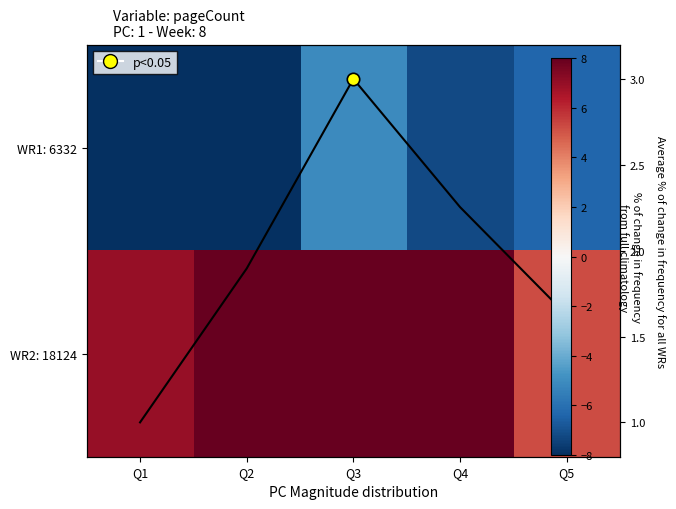

True or false: WR2: 18124 has a value of 9.9 at Q3.

True